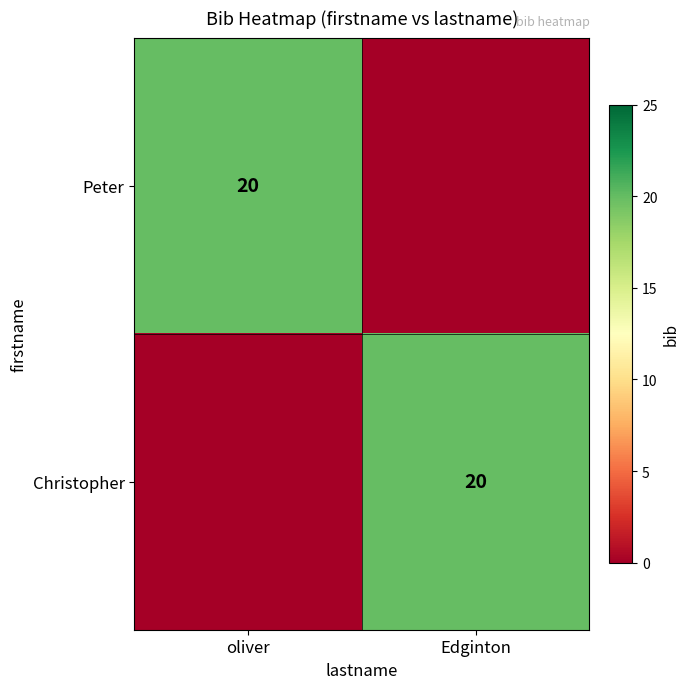

At which category does the chart reach its peak across all series?

oliver